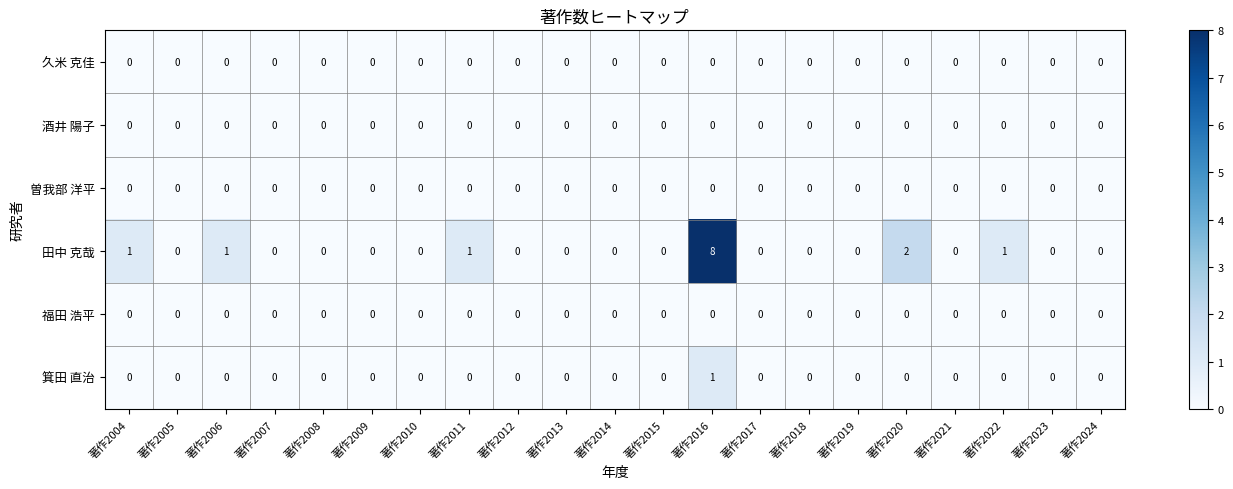

The value of 久米 克佳 at 著作2011 is 0. True or false?

True